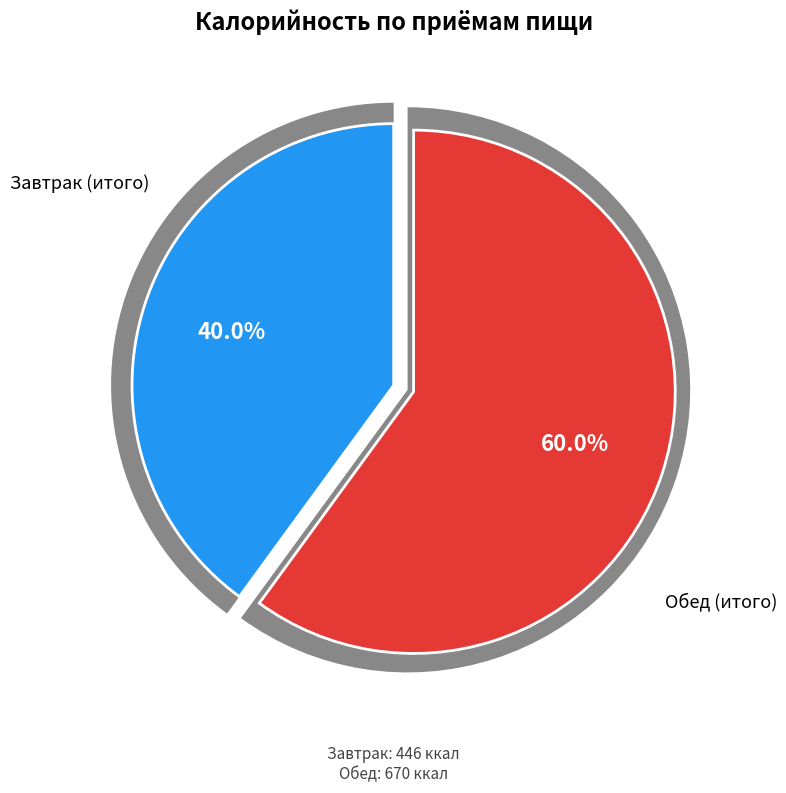

Which category has the smallest portion of the pie?

Завтрак (итого)